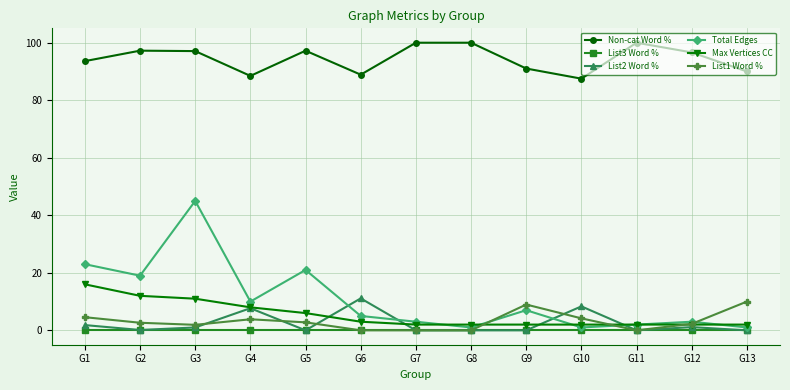

What is the greatest value displayed?

100.0